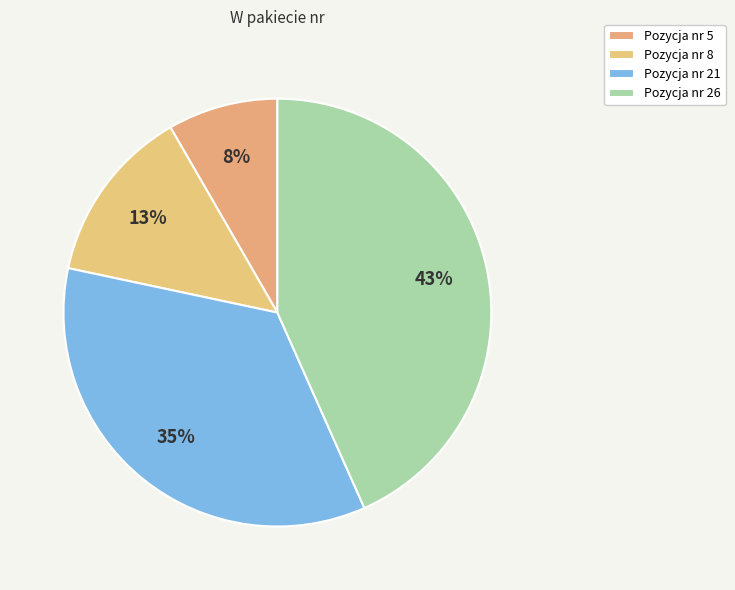

How many slices are in this pie chart?

4